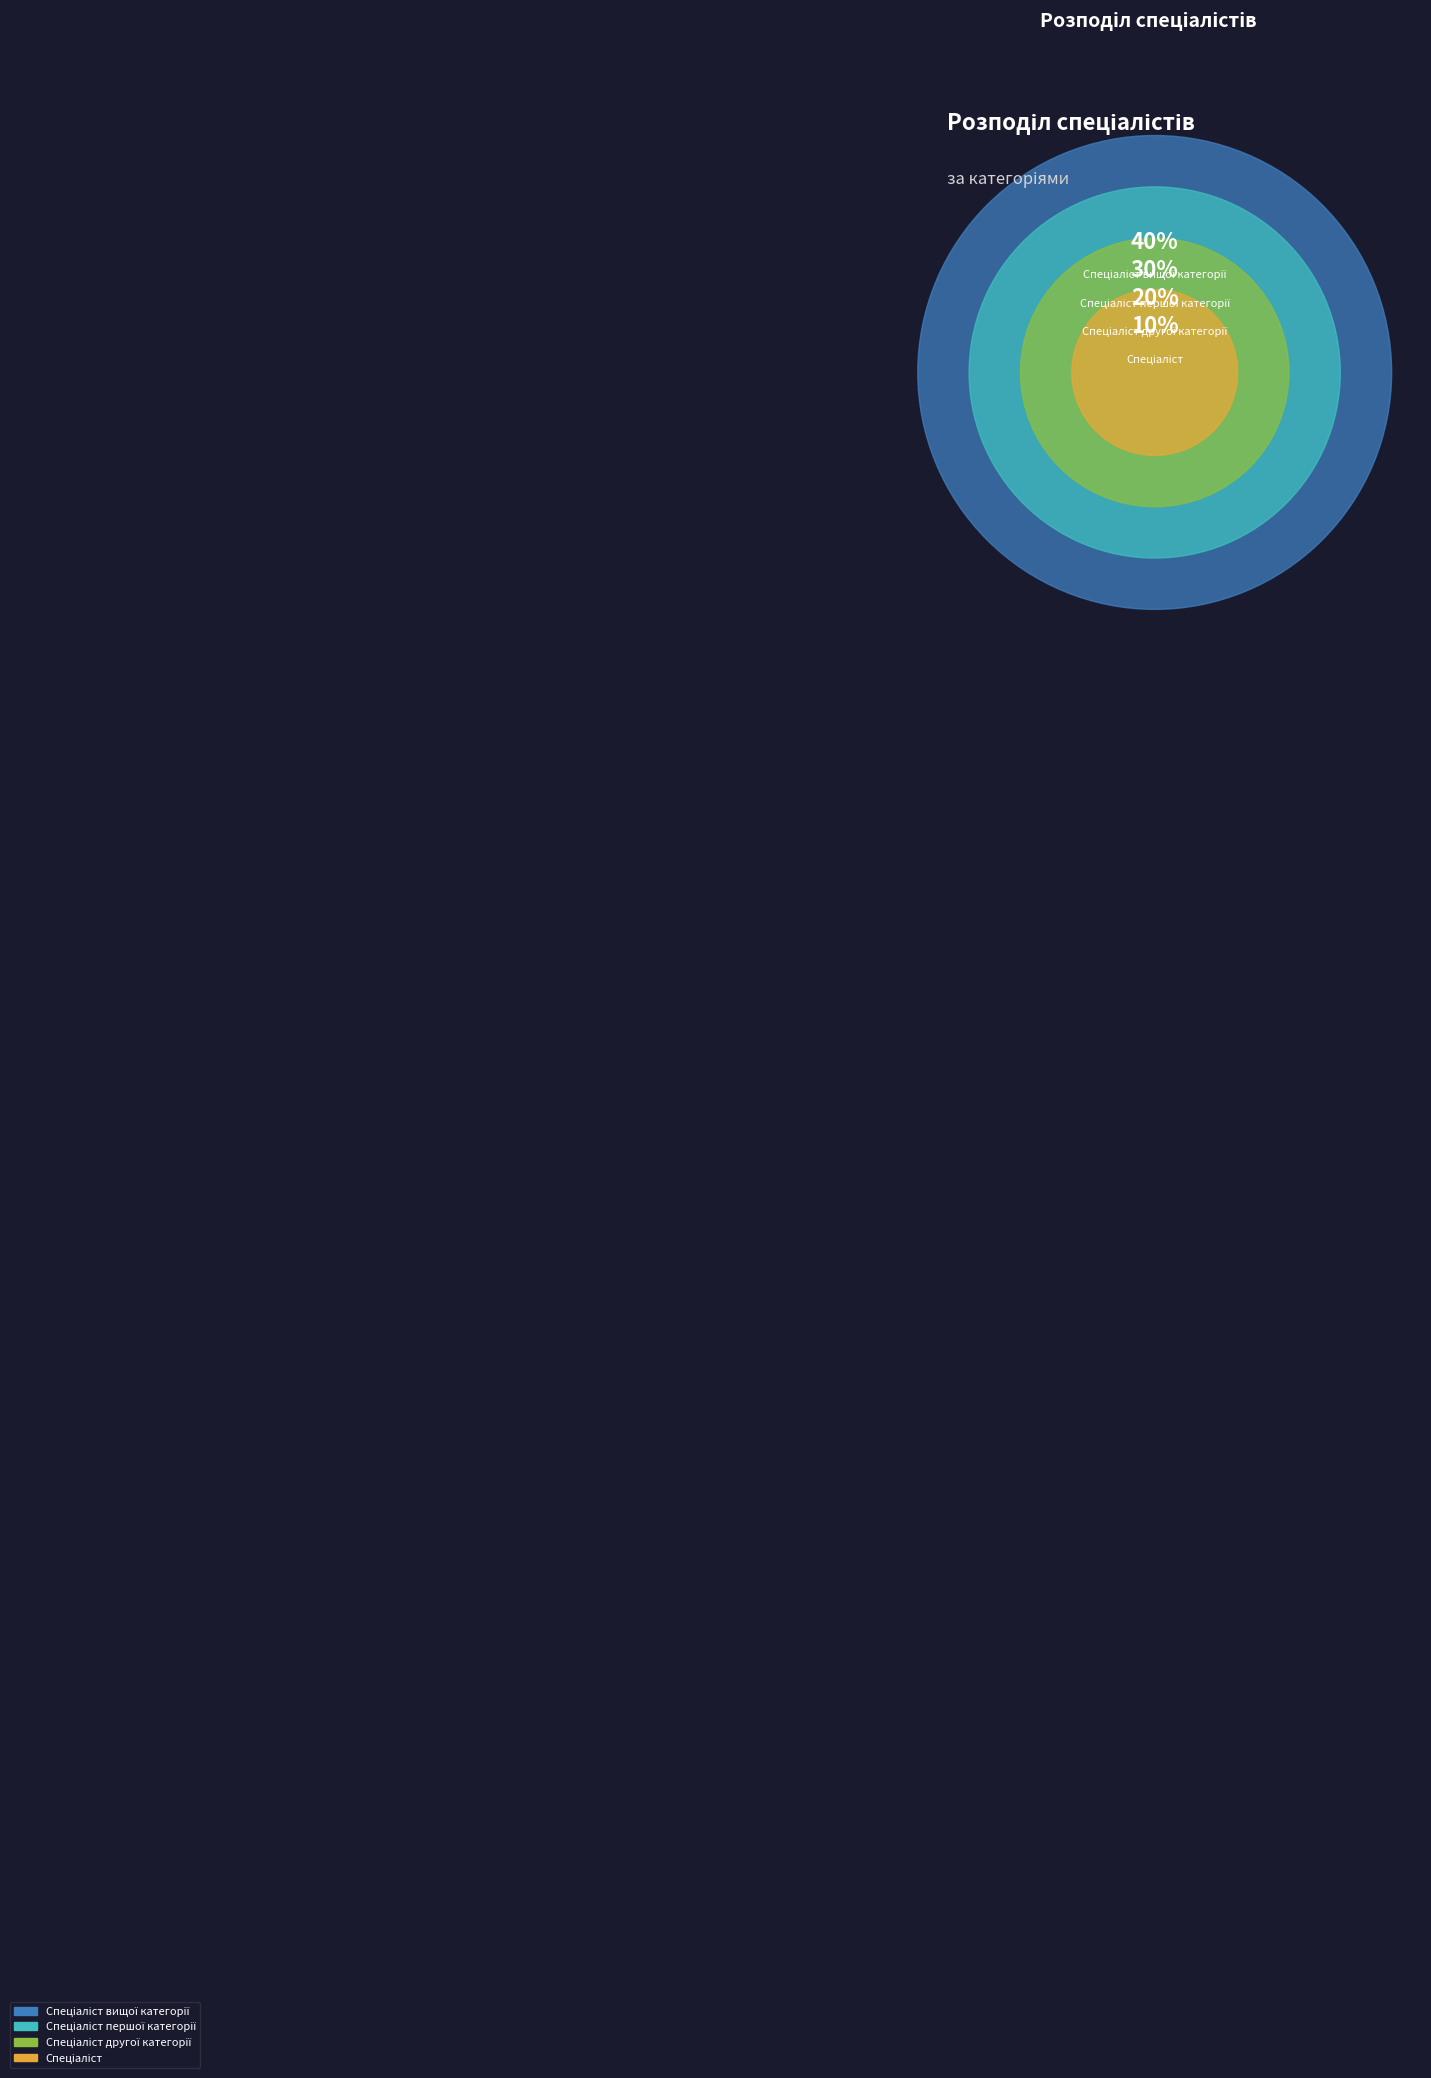

Count the number of slices in the pie.

4